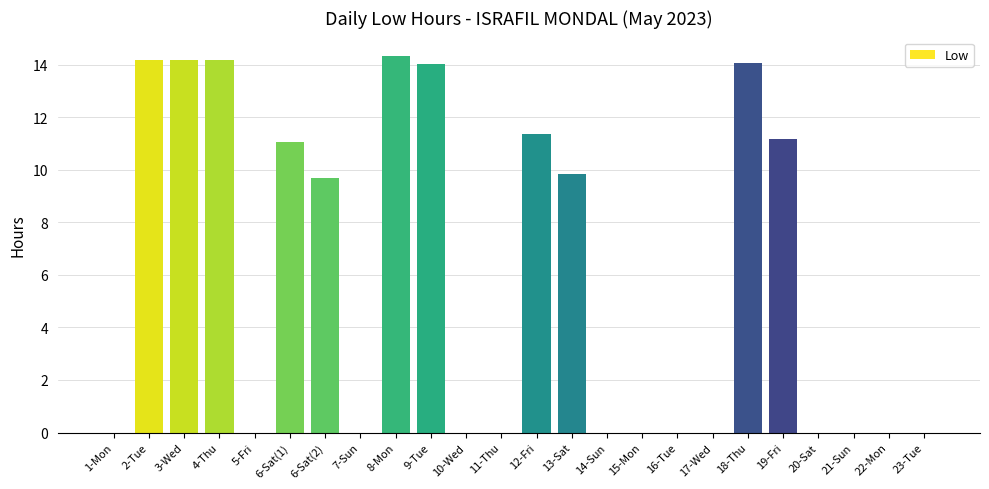

What is the sum of all values?

138.0